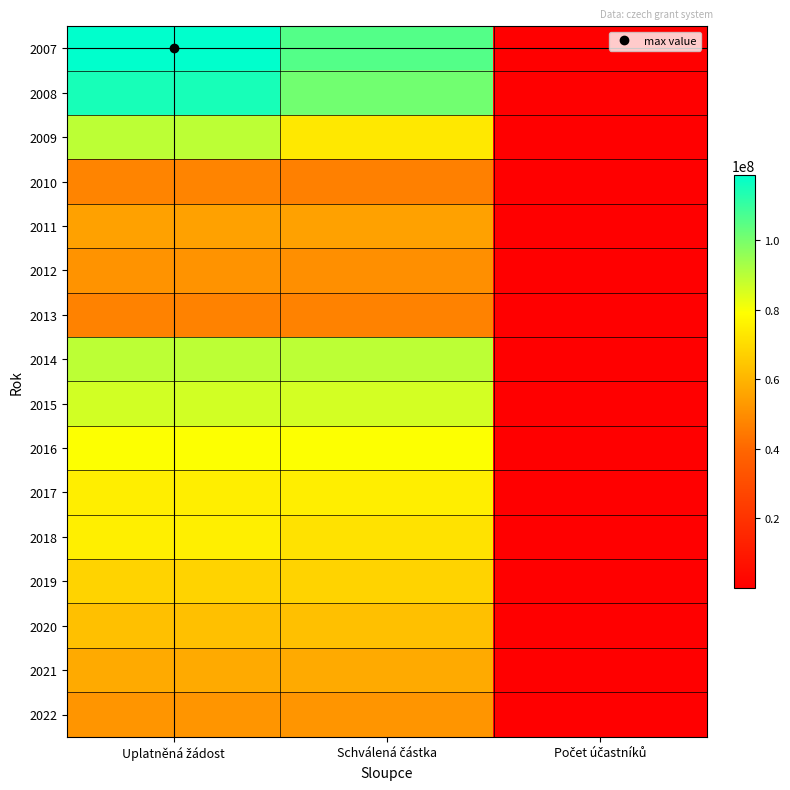

Reading right to left, extract all data points from this chart.

2007: Počet účastníků=75234	Schválená částka=105478583	Uplatněná žádost=118666047
2008: Počet účastníků=70224	Schválená částka=100992529	Uplatněná žádost=114934483
2009: Počet účastníků=57561	Schválená částka=73363998	Uplatněná žádost=89435212
2010: Počet účastníků=57910	Schválená částka=46582341	Uplatněná žádost=47483384
2011: Počet účastníků=54175	Schválená částka=55028579	Uplatněná žádost=54992883
2012: Počet účastníků=47513	Schválená částka=50136727	Uplatněná žádost=51285028
2013: Počet účastníků=43060	Schválená částka=46969448	Uplatněná žádost=46984256
2014: Počet účastníků=41546	Schválená částka=89241313	Uplatněná žádost=89451239
2015: Počet účastníků=39932	Schválená částka=85932509	Uplatněná žádost=86007401
2016: Počet účastníků=36383	Schválená částka=79295355	Uplatněná žádost=79298672
2017: Počet účastníků=33068	Schválená částka=74720930	Uplatněná žádost=74740090
2018: Počet účastníků=32263	Schválená částka=71820082	Uplatněná žádost=75078751
2019: Počet účastníků=30397	Schválená částka=67847442	Uplatněná žádost=67863789
2020: Počet účastníků=28427	Schválená částka=62912405	Uplatněná žádost=62984856
2021: Počet účastníků=25901	Schválená částka=57352874	Uplatněná žádost=57352874
2022: Počet účastníků=23731	Schválená částka=51898511	Uplatněná žádost=51898511